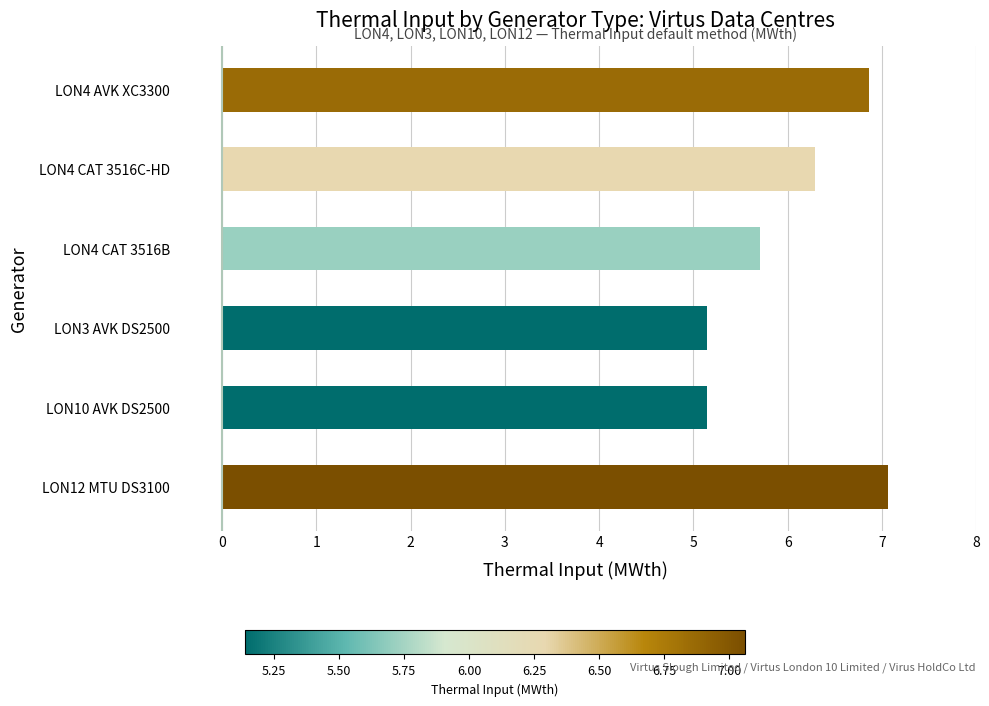

What is the greatest value displayed?

7.1